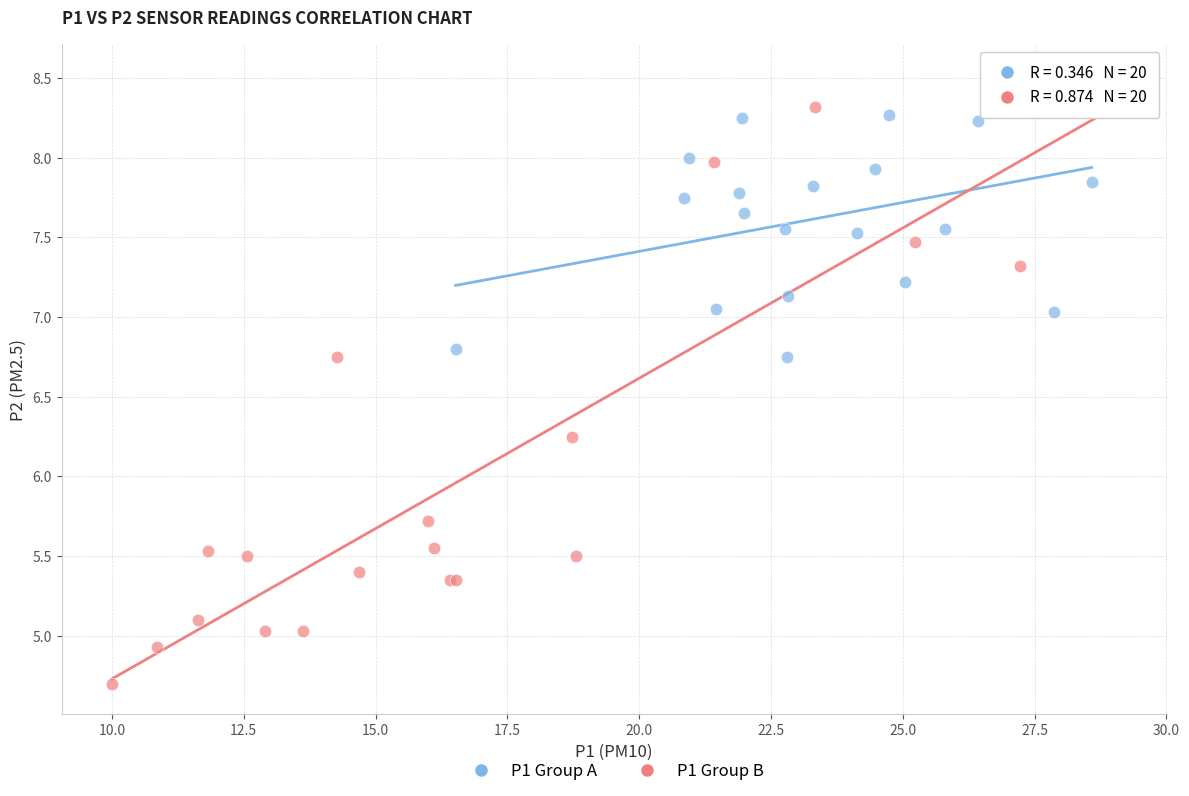

Which series has the largest Y range (max minus min)?

P1 Group B